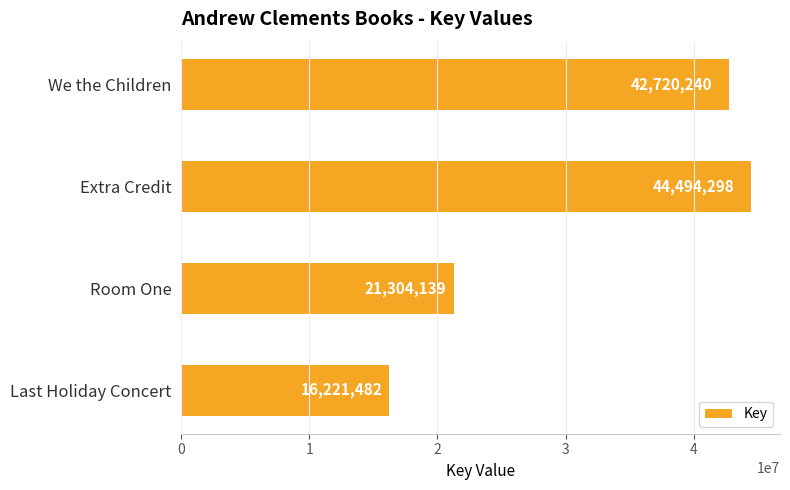

What is the difference between the second highest and minimum values?

26498758